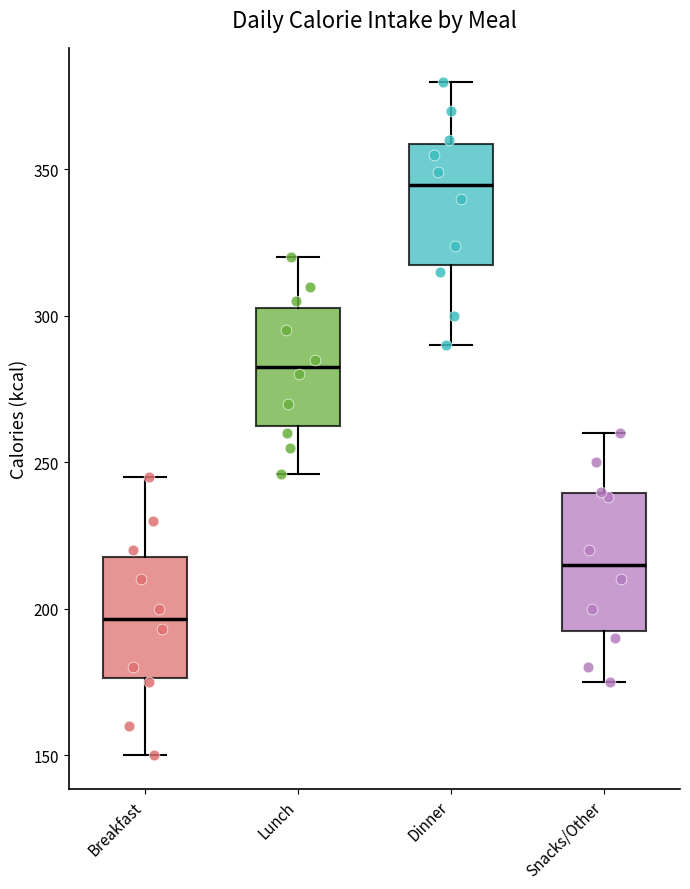

Reading left to right, read every box against the y-axis: the position of its median line, the range the box covers, and the ends of its whiskers. The values are not printed on the chart, so give them approximately, as read against the axis.

Breakfast: median 195, box 175 to 220, whiskers 150 to 245
Lunch: median 285, box 265 to 305, whiskers 245 to 320
Dinner: median 345, box 315 to 360, whiskers 290 to 380
Snacks/Other: median 215, box 195 to 240, whiskers 175 to 260